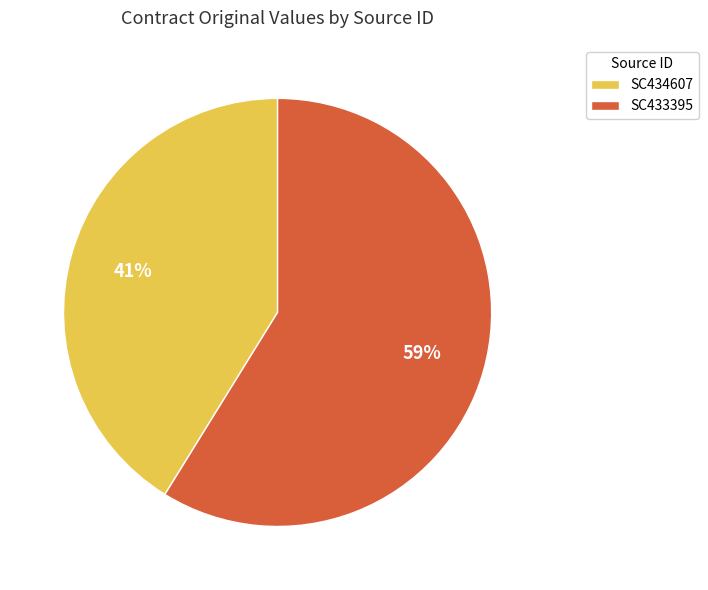

Which has a higher value, SC434607 or SC433395?

SC433395